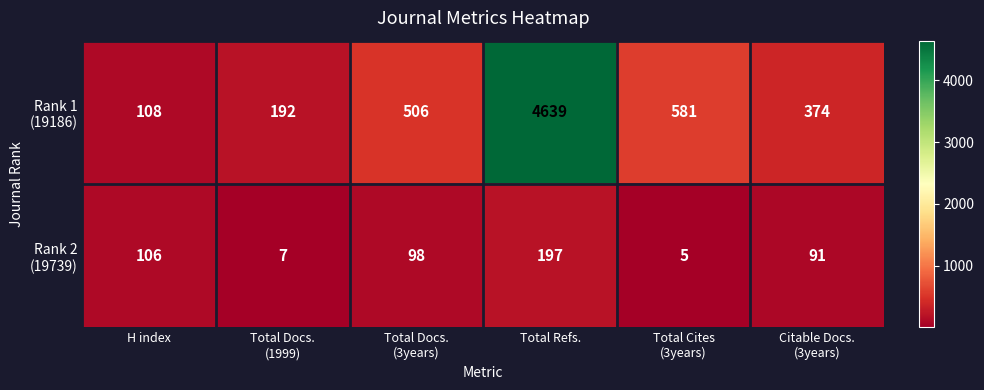

What is the spread (max minus min) of values at Total Refs.?

4442